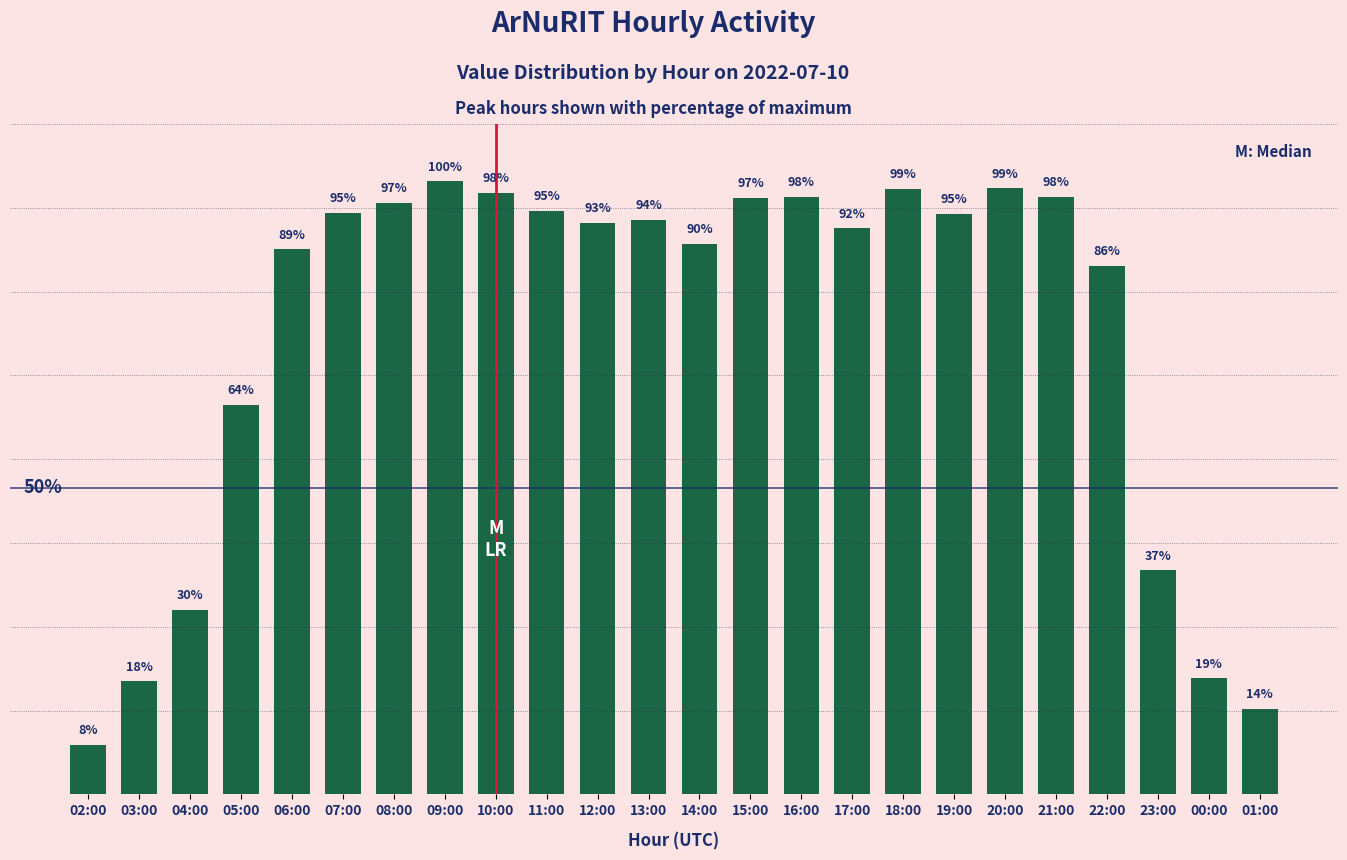

Which label corresponds to the smallest value in the chart?

02:00